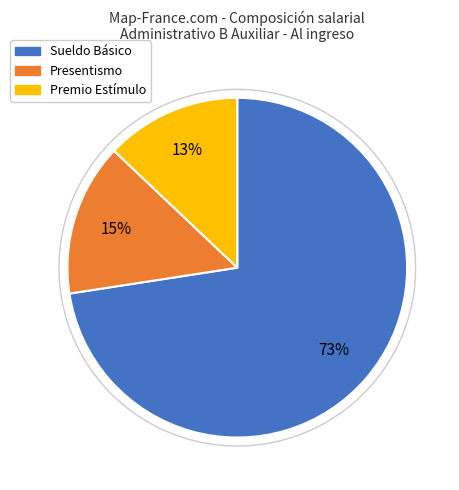

To the nearest percent, what is the average slice percentage?

33%